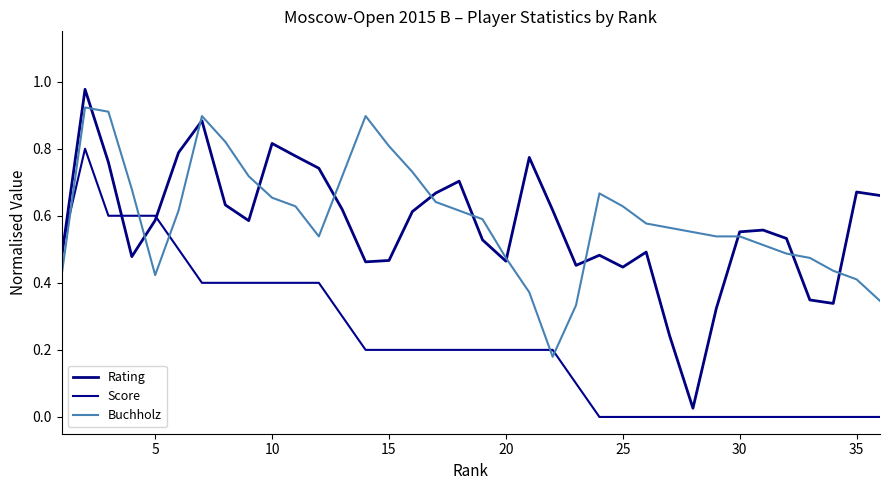

Does the chart have visible grid lines?

No